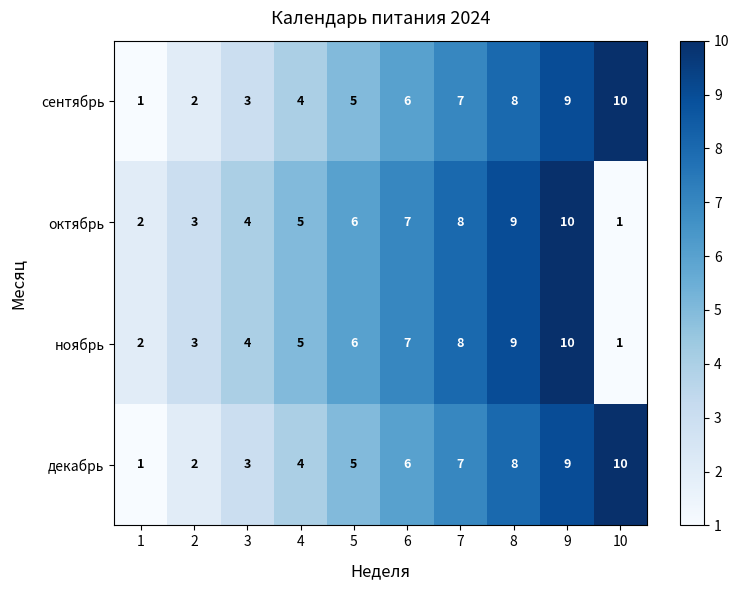

What is the difference between the highest and lowest values at 10?

9